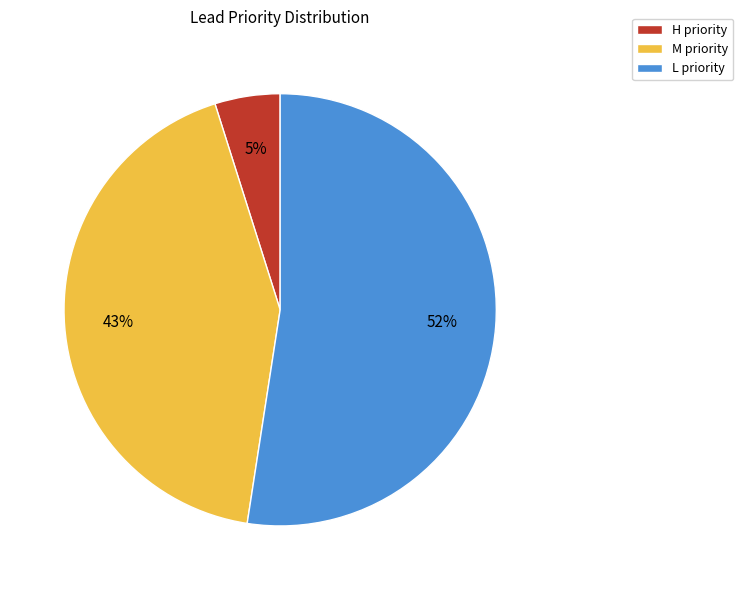

How many slices are in this pie chart?

3